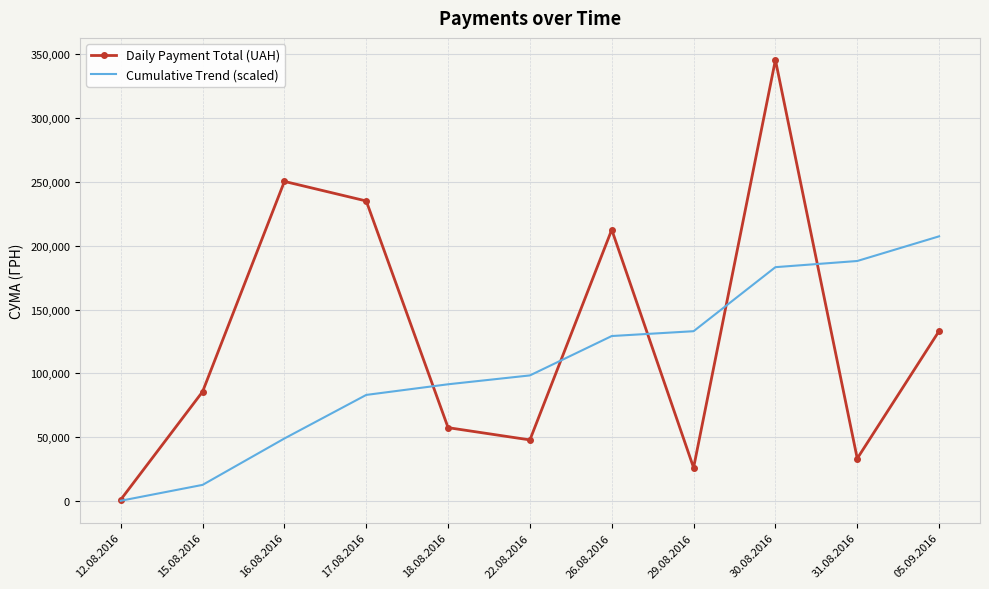

Which series changed the most between 17.08.2016 and 22.08.2016?

Daily Payment Total (UAH)